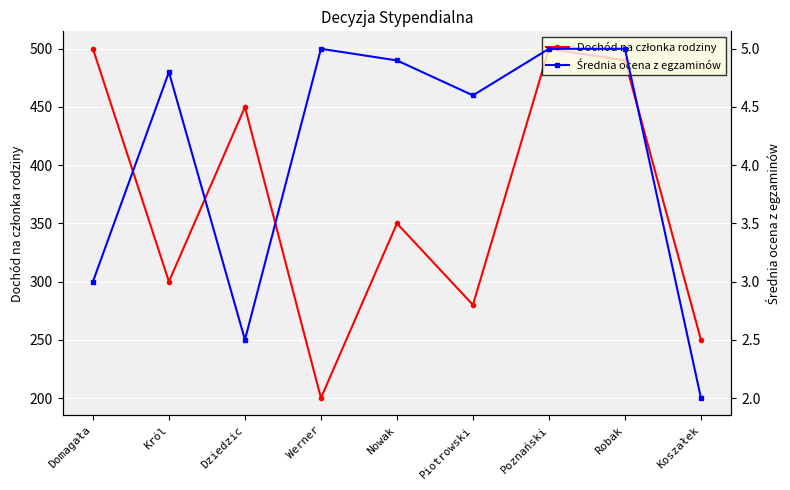

True or false: Średnia ocena z egzaminów has a value of 4.8 at Król.

True